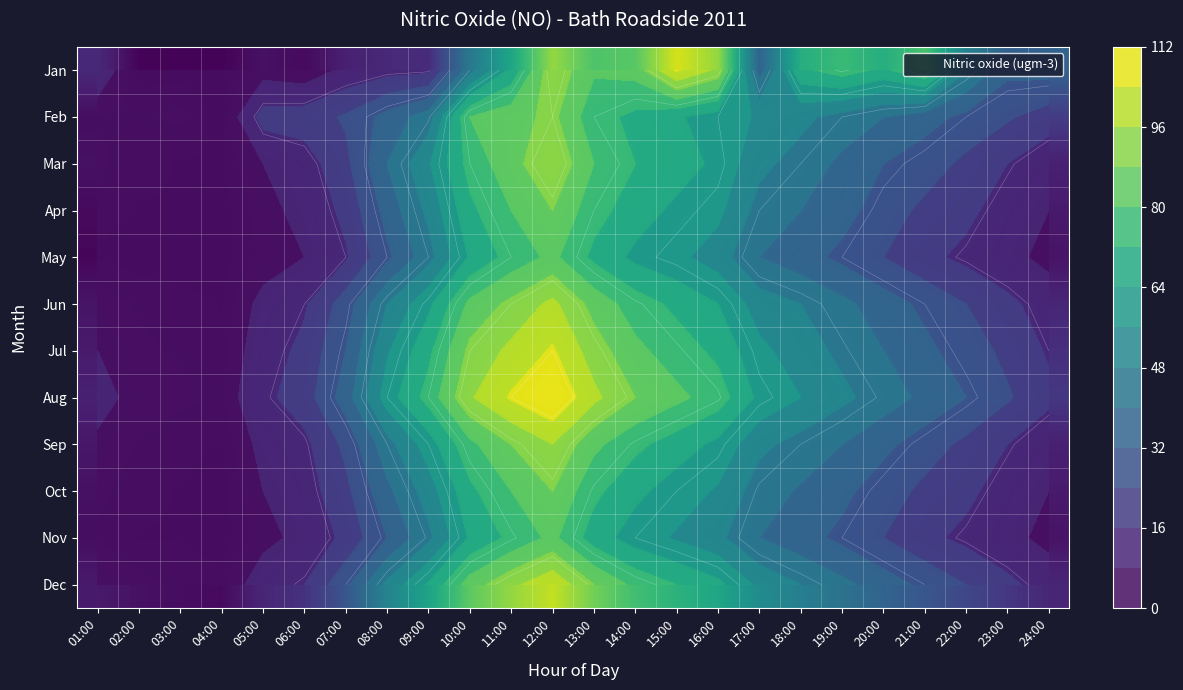

Rank the series by their maximum value, from highest to lowest.

Aug, Jan, Jul, Dec, Jun, Sep, Mar, Feb, Apr, Oct, May, Nov